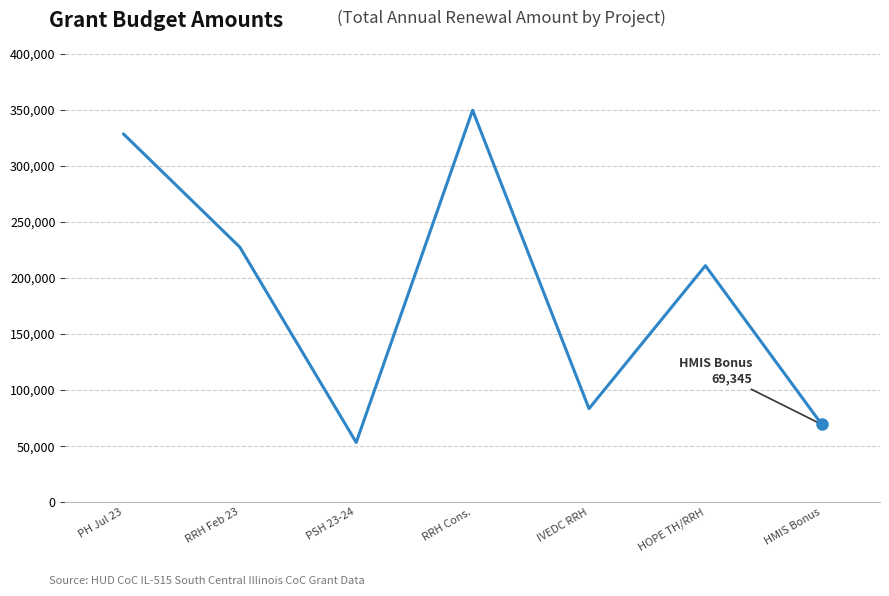

Does the chart display data point markers on the line(s)?

No